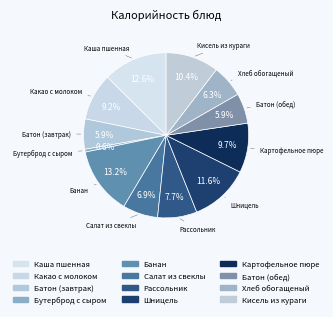

True or false: Бутерброд с сыром accounts for 11% of the total.

False